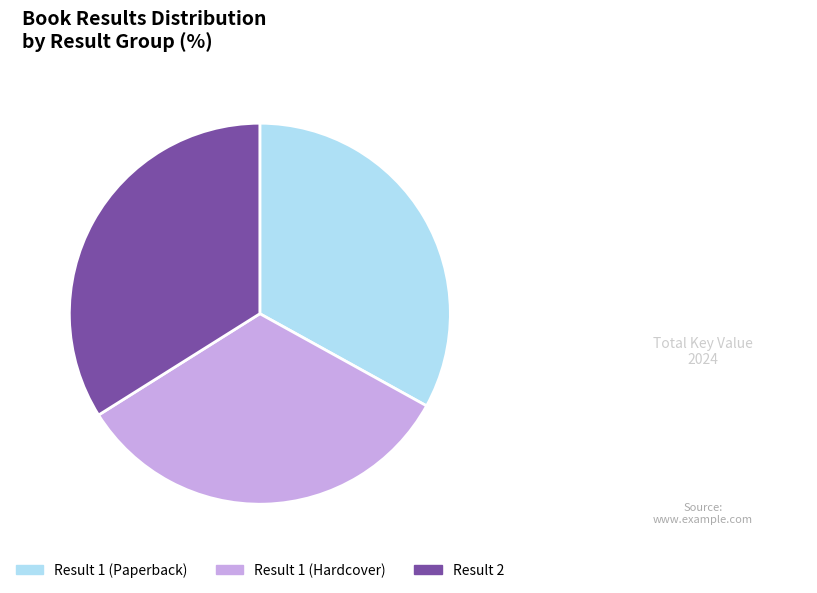

Which category has the biggest portion of the pie?

Result 2